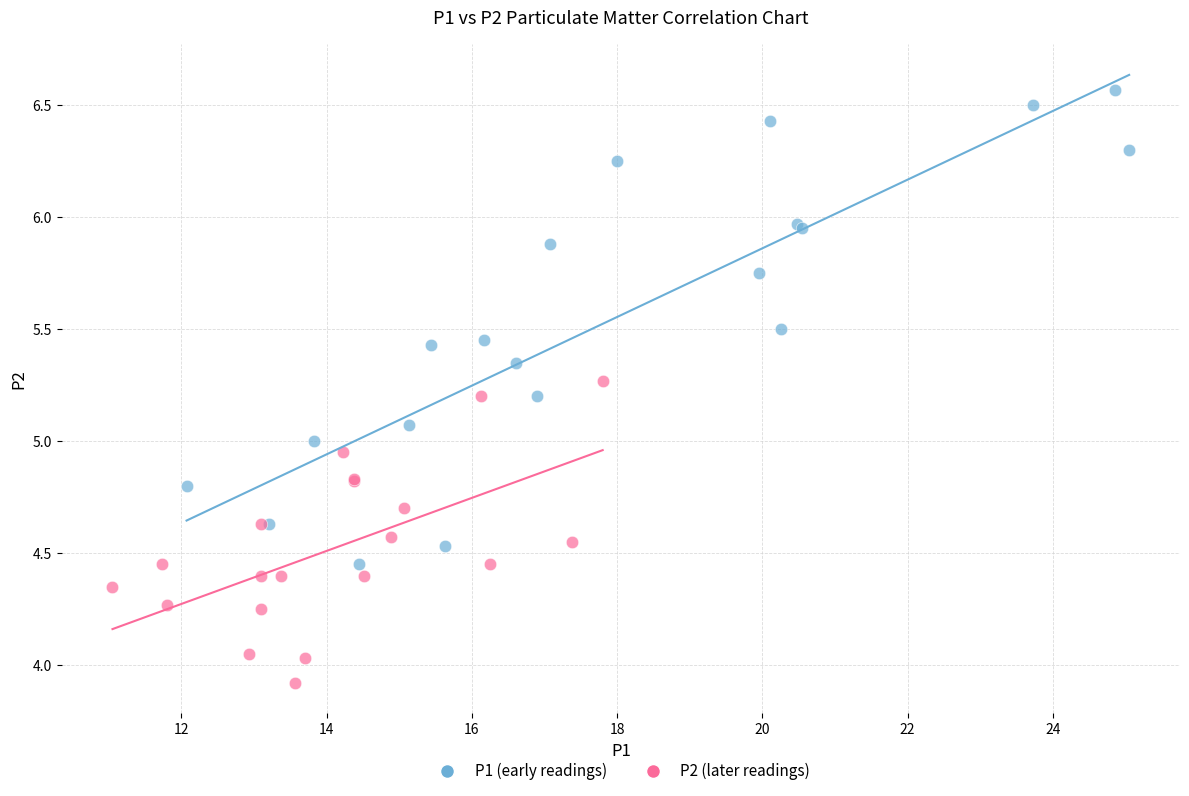

Which series reaches the maximum Y coordinate?

P1 (early readings)